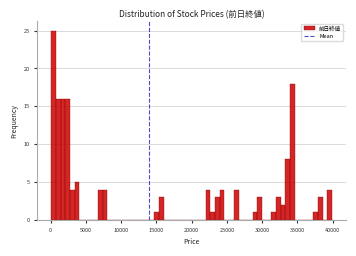

Read against the x-axis, roughly where is the centre of the tallest bar?

500